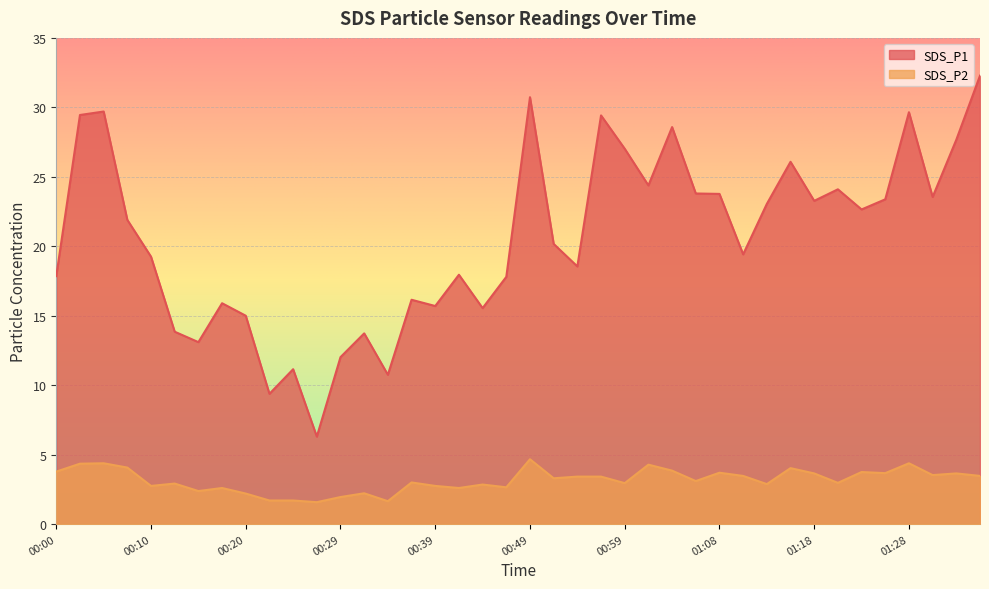

The value of SDS_P1 at 00:24 is 11.2. True or false?

True